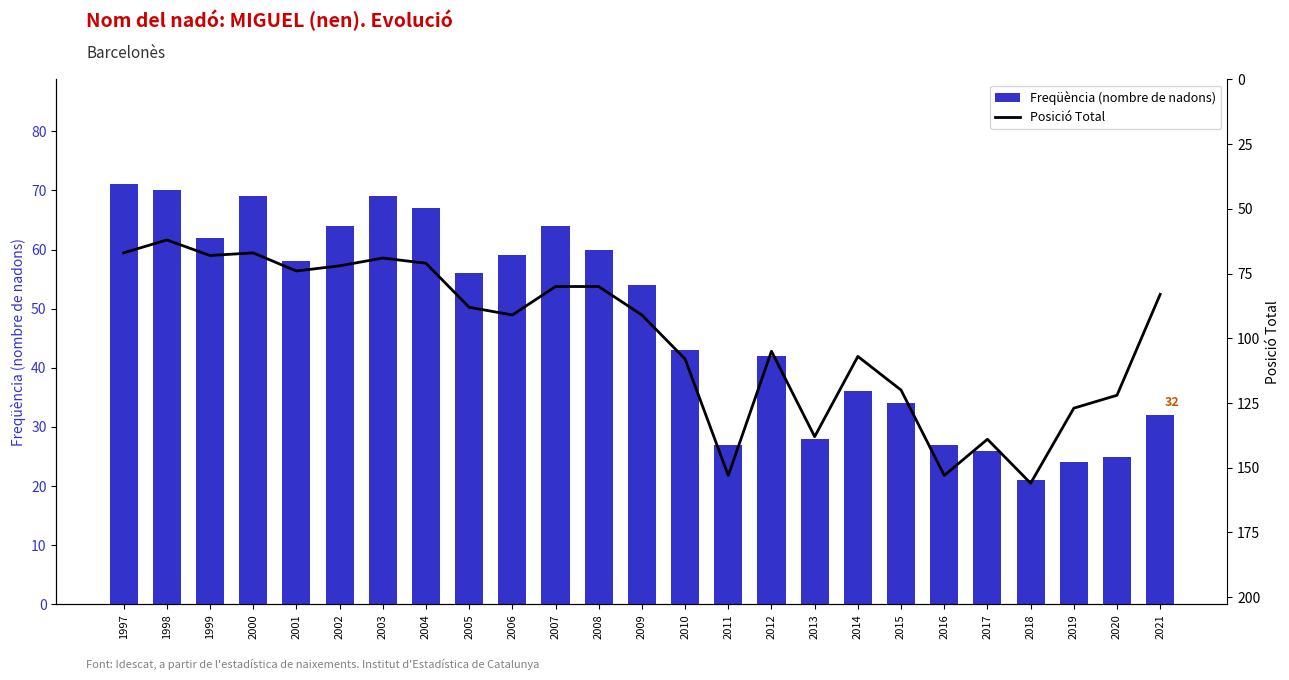

Which label corresponds to the smallest value in the chart?

2018